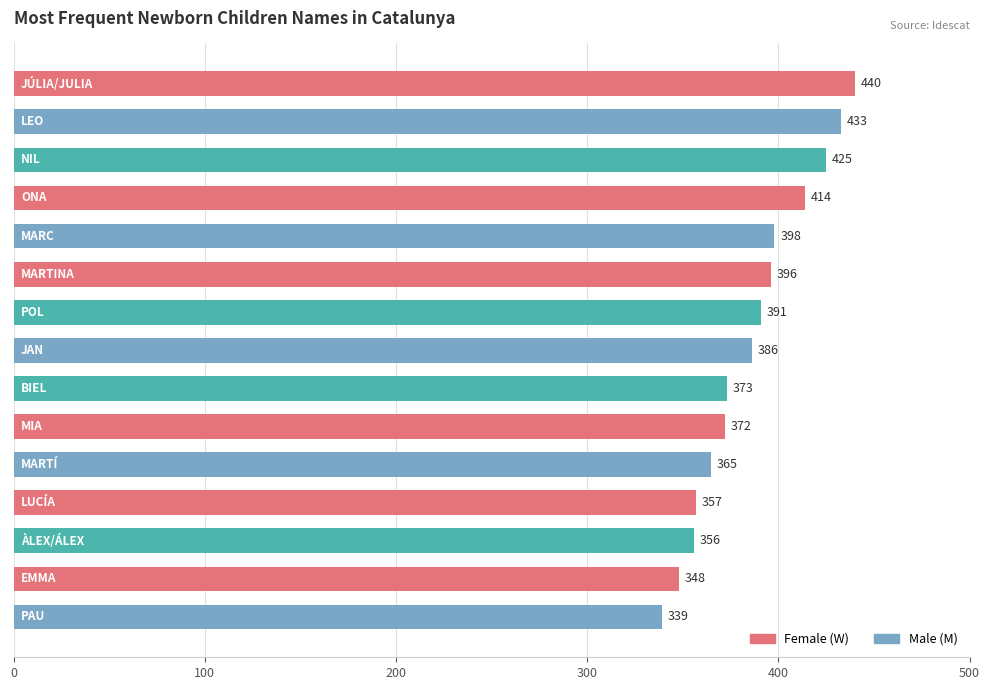

What is the sum of all values?

5793